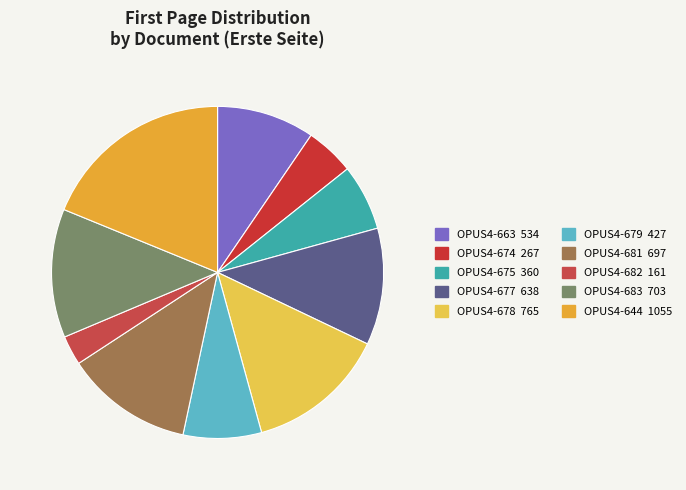

Rank the categories by value from highest to lowest.

OPUS4-644, OPUS4-678, OPUS4-683, OPUS4-681, OPUS4-677, OPUS4-663, OPUS4-679, OPUS4-675, OPUS4-674, OPUS4-682